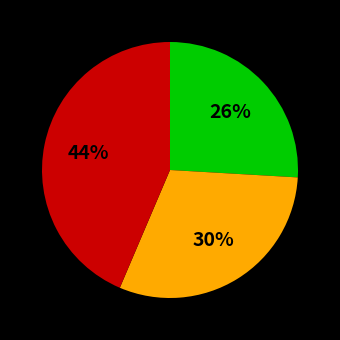

To the nearest percent, what is the difference between the largest and smallest slice percentages?

18%